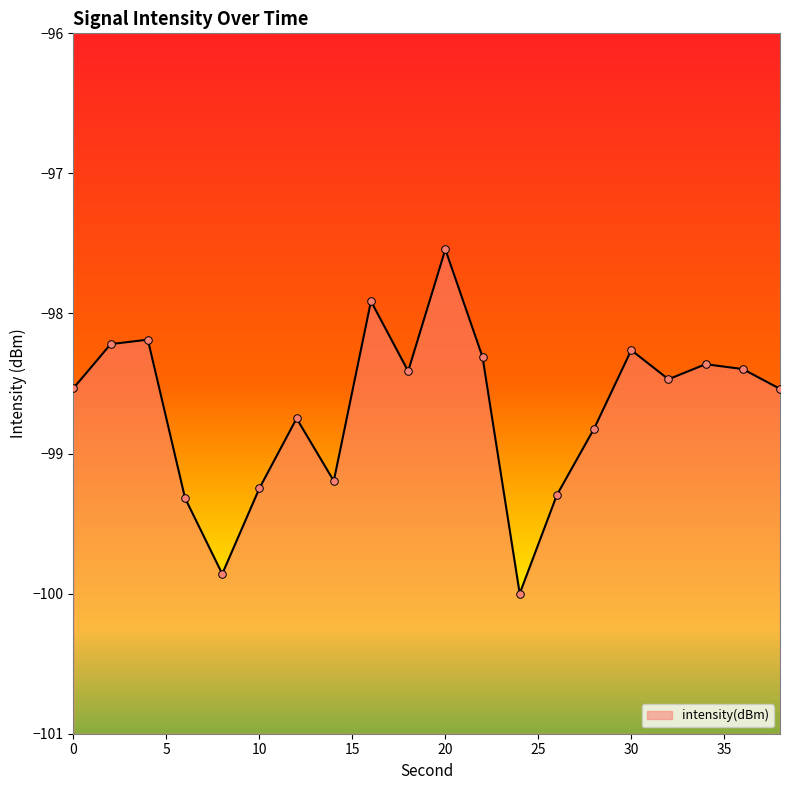

What is the change in value from 36 to 38?

-0.1